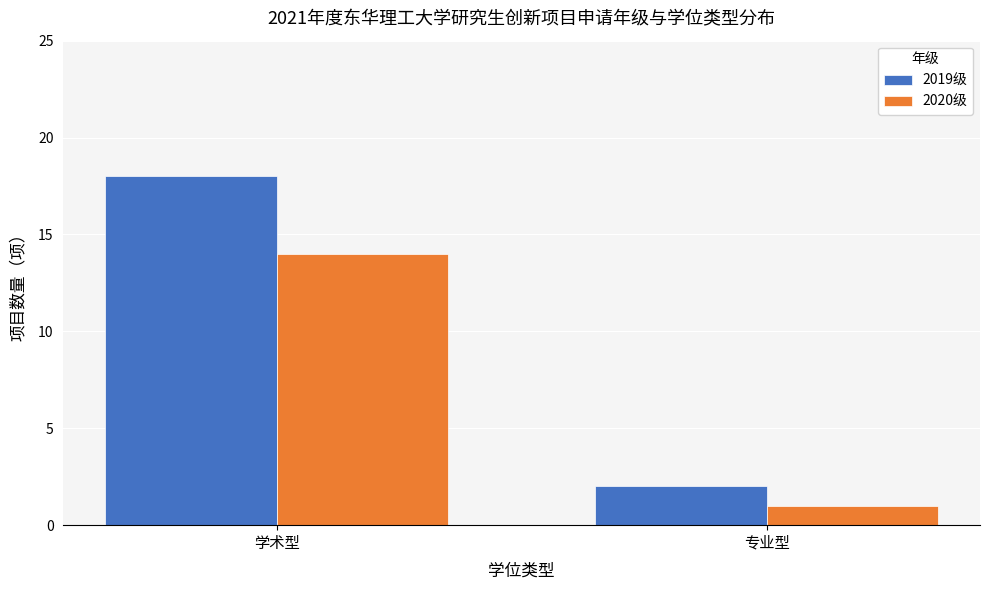

How many distinct data groups are displayed?

2